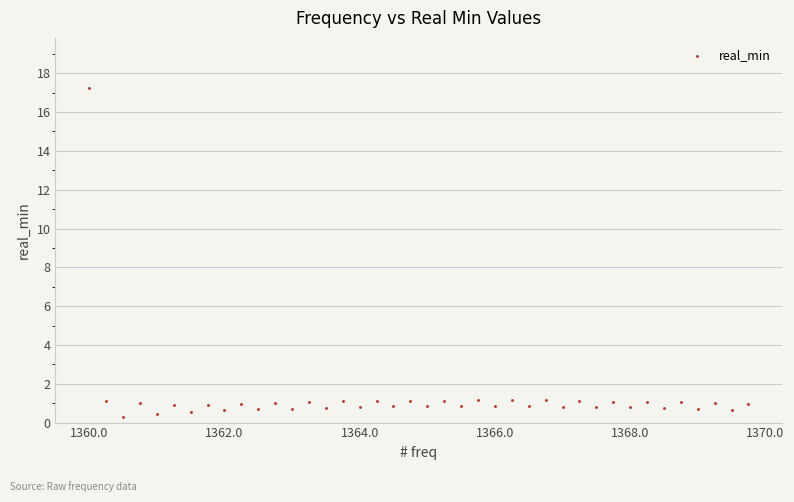

What is the range of X values (max minus min)?

9.8